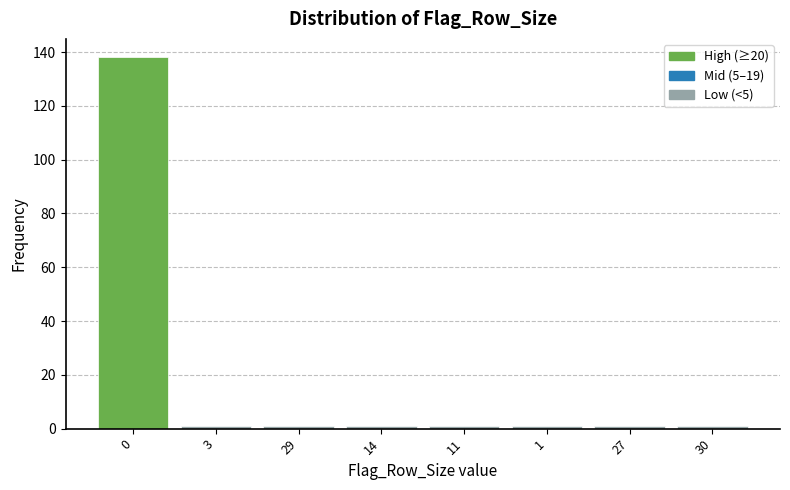

Reading left to right, what are all the values shown in this chart?

138	1	1	1	1	1	1	1